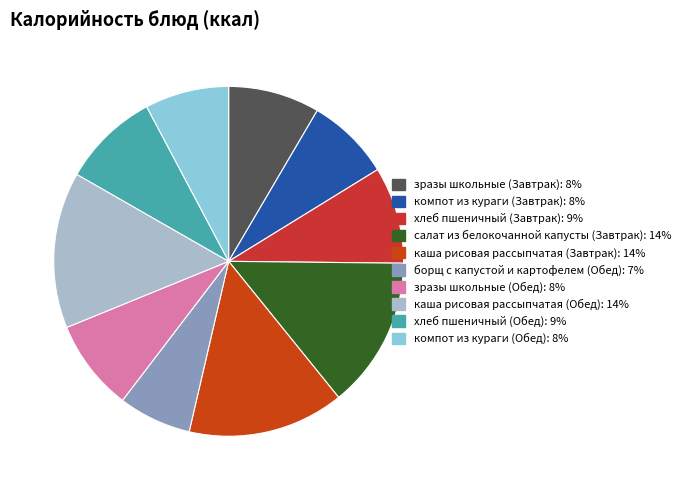

To the nearest percent, what is the difference between the largest and smallest slice percentages?

8%